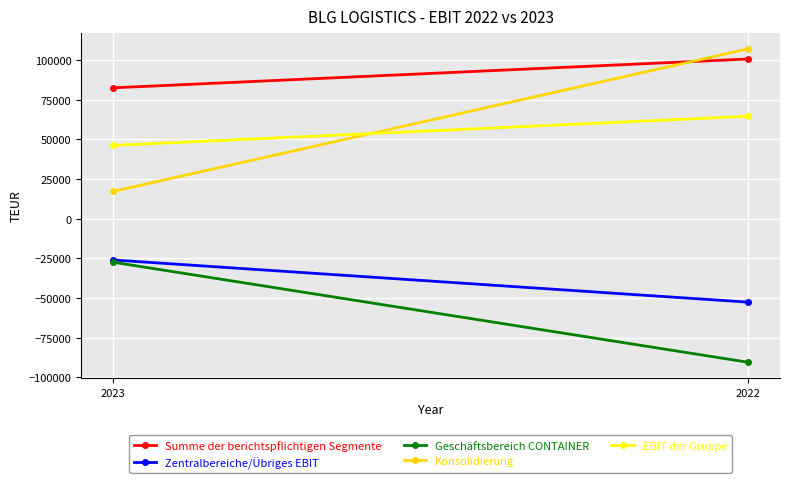

How many lines are shown in the chart?

5